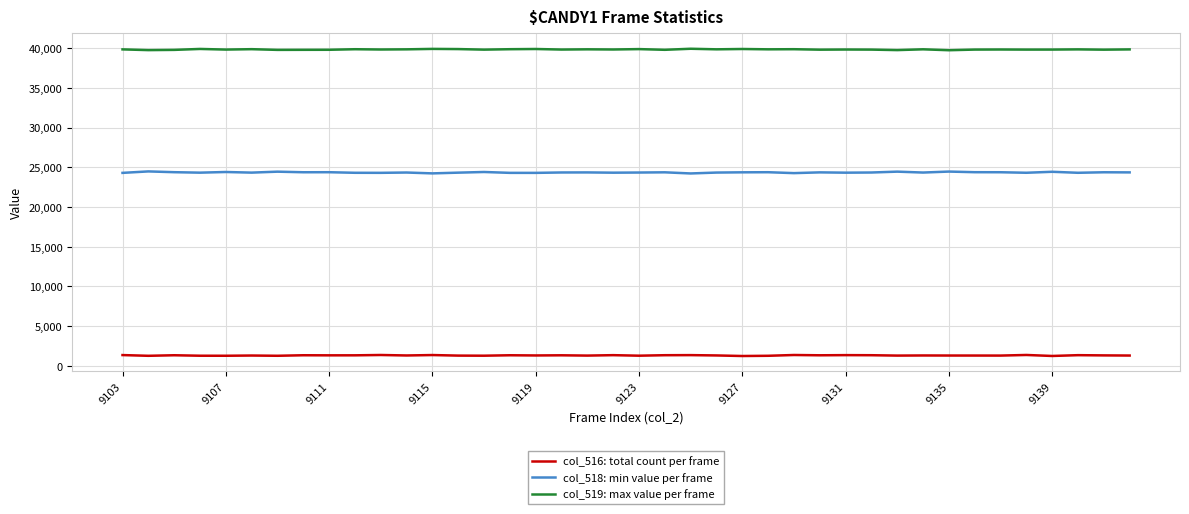

Which series has the largest total across all categories?

col_519: max value per frame